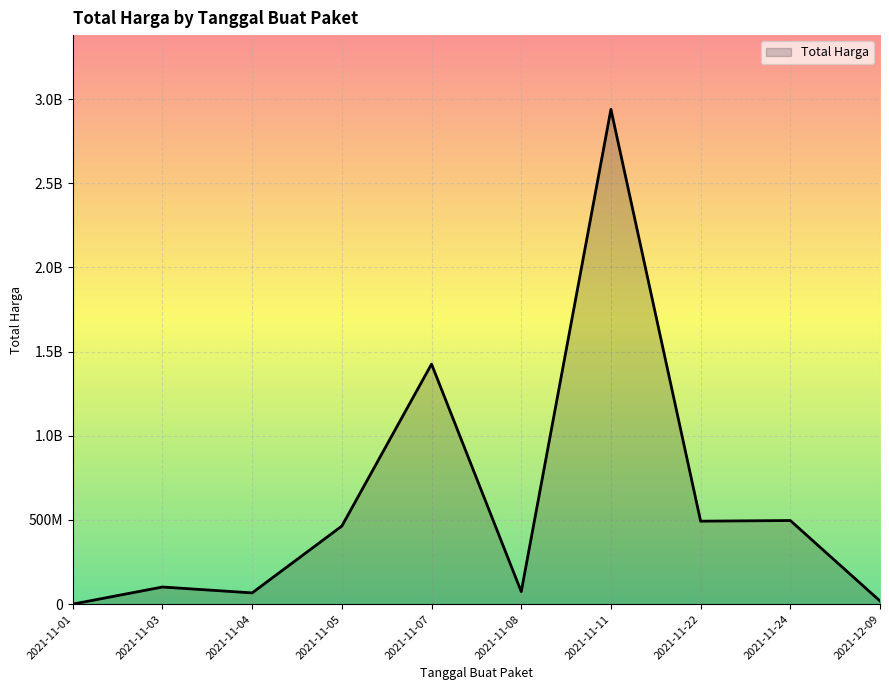

Does the chart have visible grid lines?

Yes